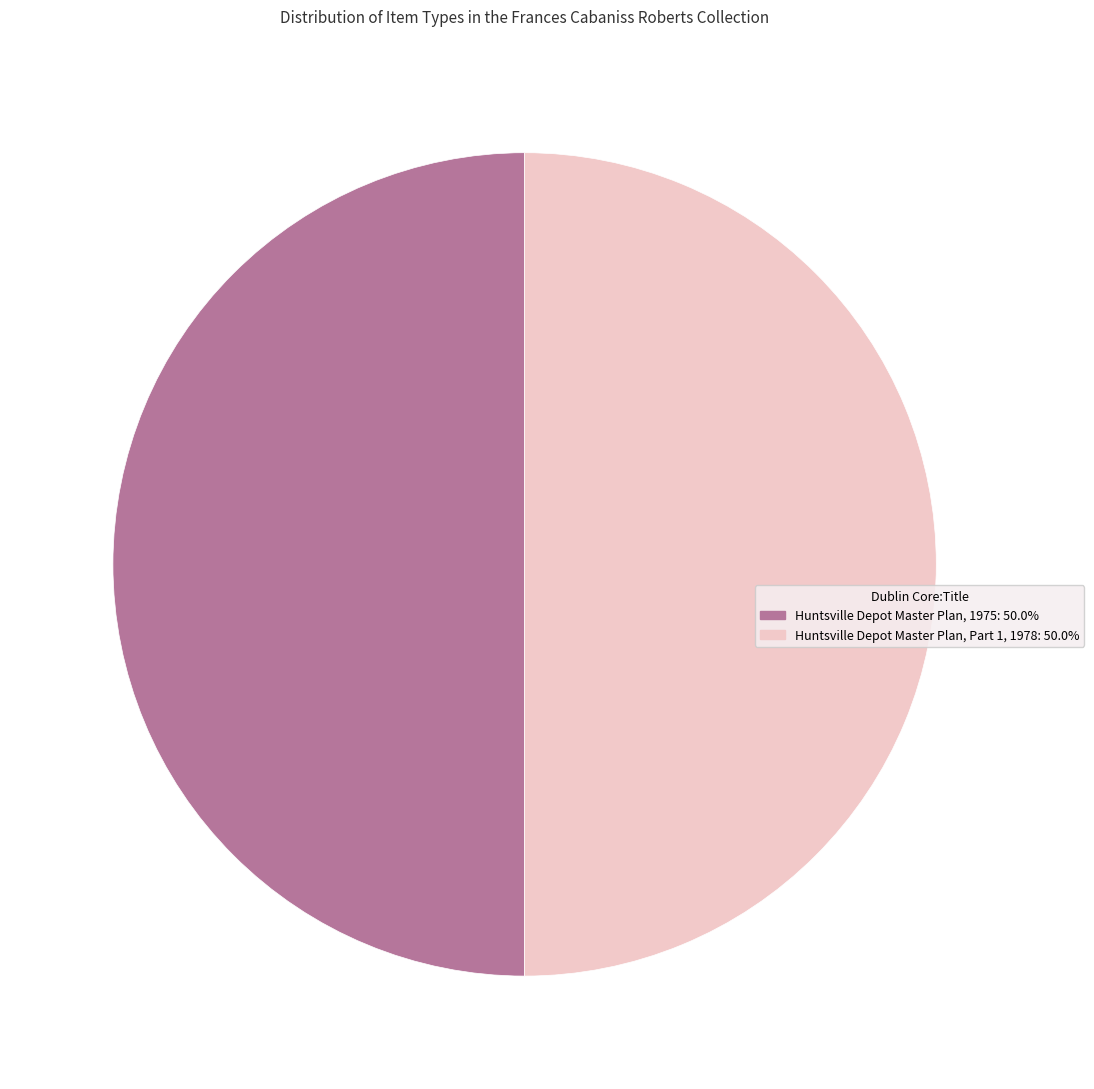

Approximately how many times larger is the value at Huntsville Depot Master Plan, Part 1, 1978: 50.0% compared to Huntsville Depot Master Plan, 1975: 50.0%?

1.0